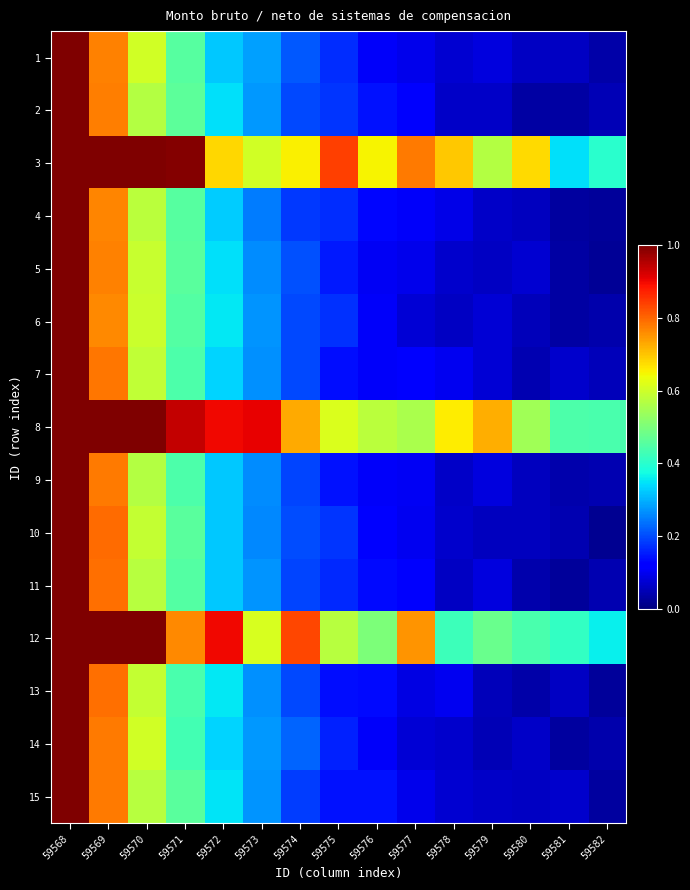

What is the spread (max minus min) of values at 59570?

0.4